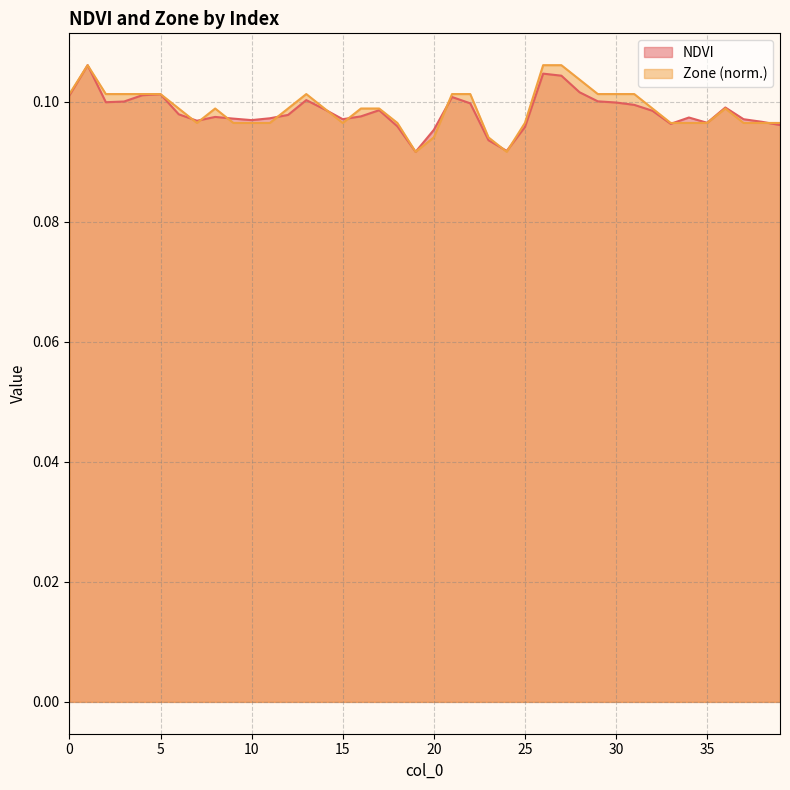

Reading left to right, list all the values displayed in this chart.

NDVI: 0.1	0.1	0.1	0.1	0.1	0.1	0.1	0.1	0.1	0.1	0.1	0.1	0.1	0.1	0.1	0.1	0.1	0.1	0.1	0.1	0.1	0.1	0.1	0.1	0.1	0.1	0.1	0.1	0.1	0.1	0.1	0.1	0.1	0.1	0.1	0.1	0.1	0.1	0.1	0.1
Zone: 0.1	0.1	0.1	0.1	0.1	0.1	0.1	0.1	0.1	0.1	0.1	0.1	0.1	0.1	0.1	0.1	0.1	0.1	0.1	0.1	0.1	0.1	0.1	0.1	0.1	0.1	0.1	0.1	0.1	0.1	0.1	0.1	0.1	0.1	0.1	0.1	0.1	0.1	0.1	0.1